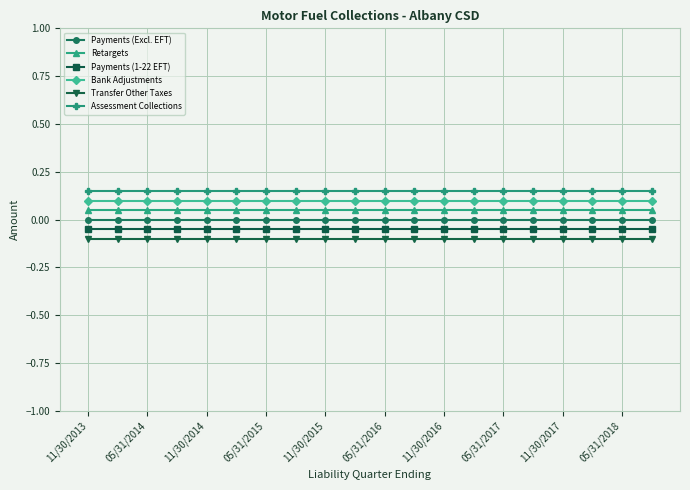

True or false: Transfer Other Taxes and Bank Adjustments cross at least once.

False